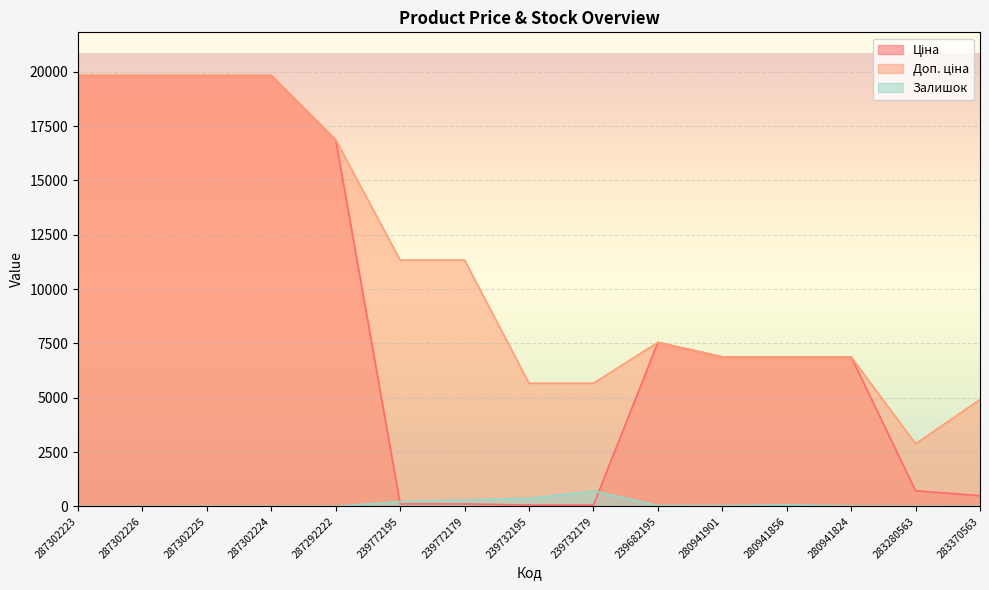

Which series has the largest range (max minus min)?

Ціна